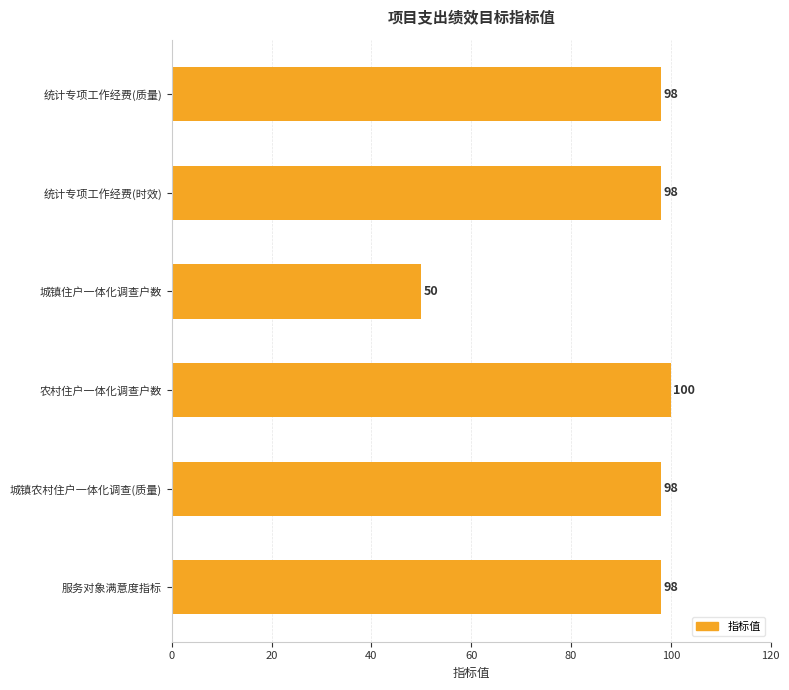

What is the average value?

90